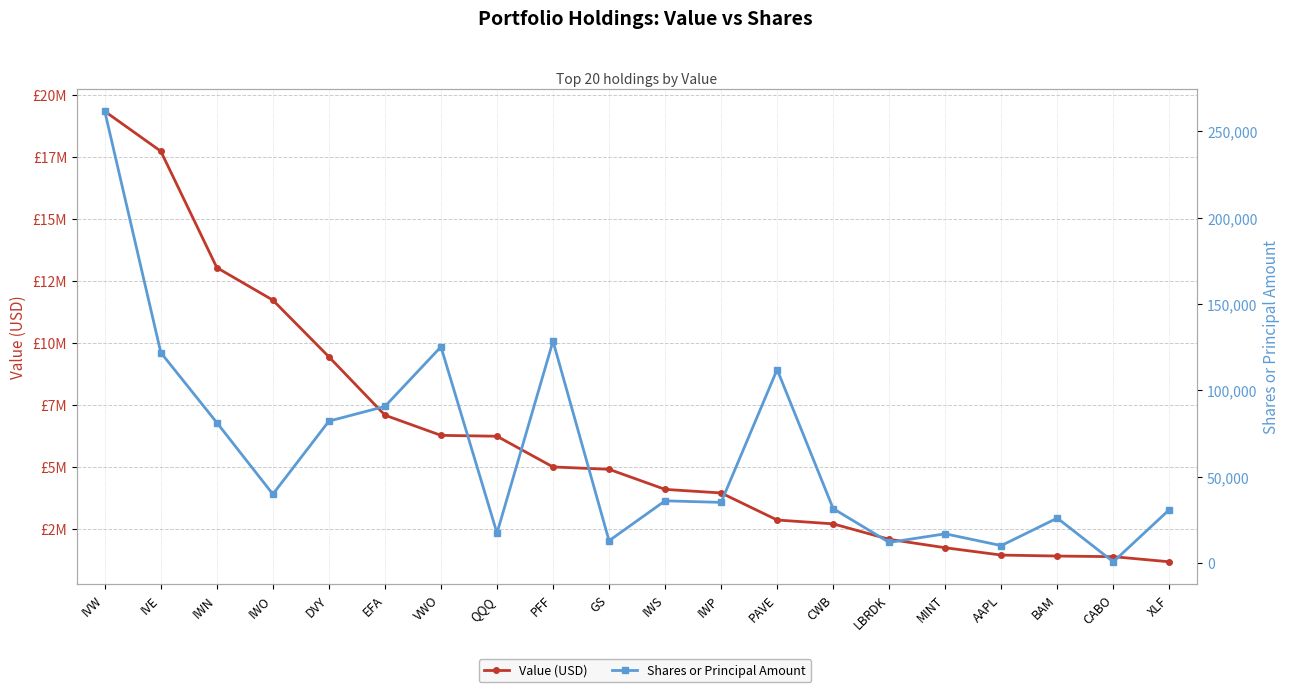

List the series in order of their overall mean, lowest first.

Shares or Principal Amount, Value (USD)